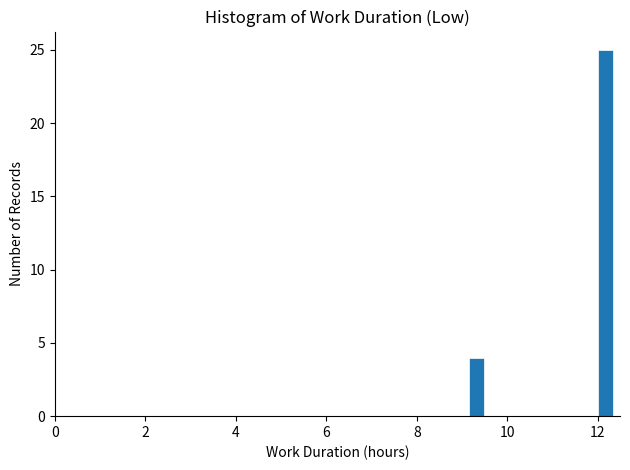

Around what value on the x-axis is the tallest bar? Give the approximate position of its centre, as read against the axis.

12.2